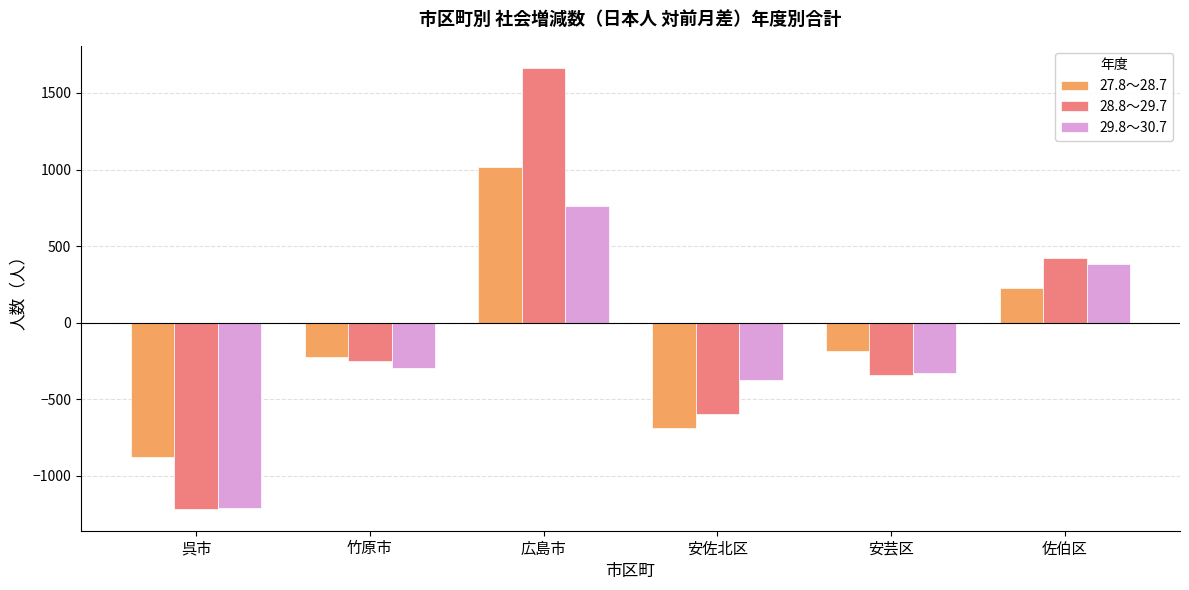

Reading right to left, transcribe all the data shown in this chart.

27.8～28.7: 225	-184	-684	1018	-226	-877
28.8～29.7: 422	-338	-595	1664	-249	-1214
29.8～30.7: 385	-327	-373	761	-295	-1207